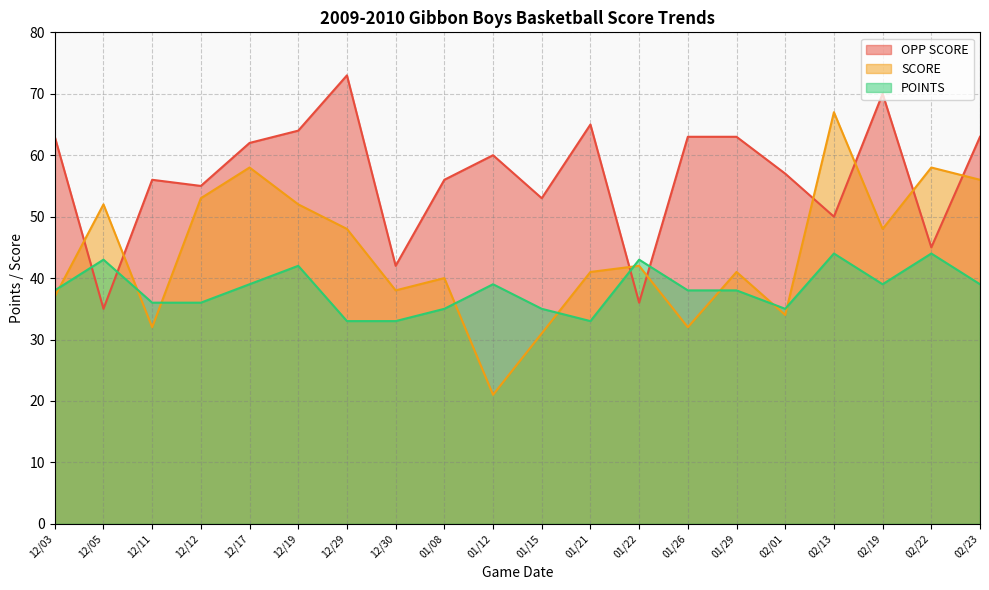

What is the lowest value of the OPP SCORE series?

35